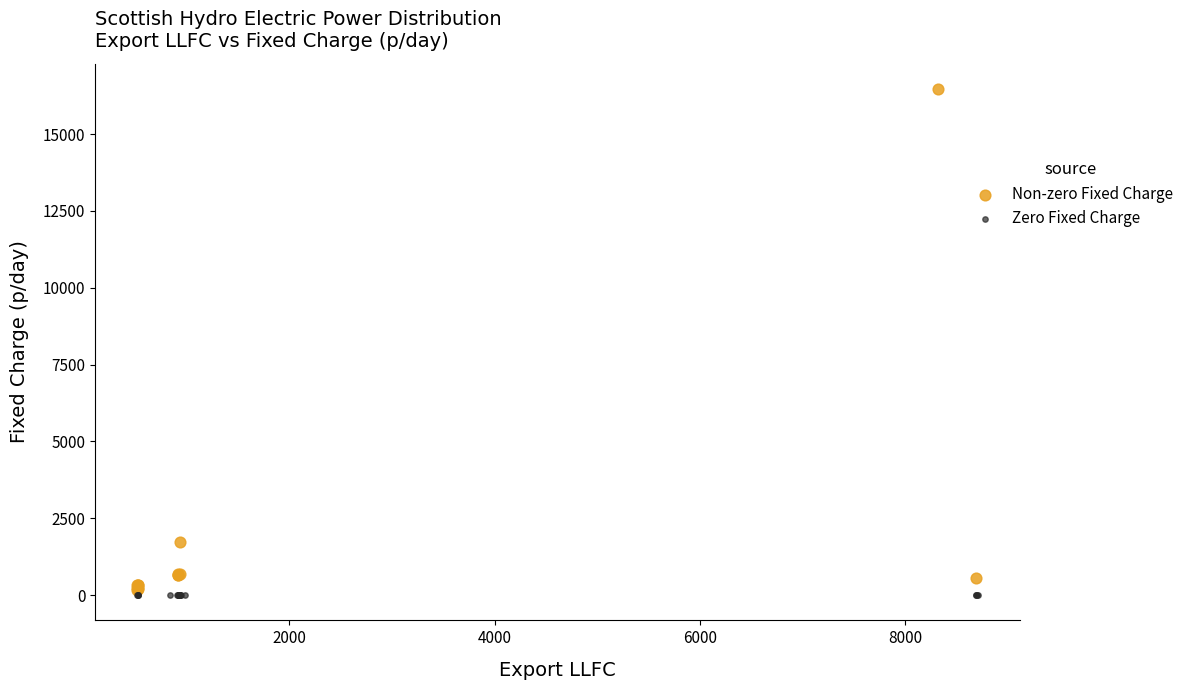

What are all the series names shown in the legend?

Non-zero Fixed Charge, Zero Fixed Charge